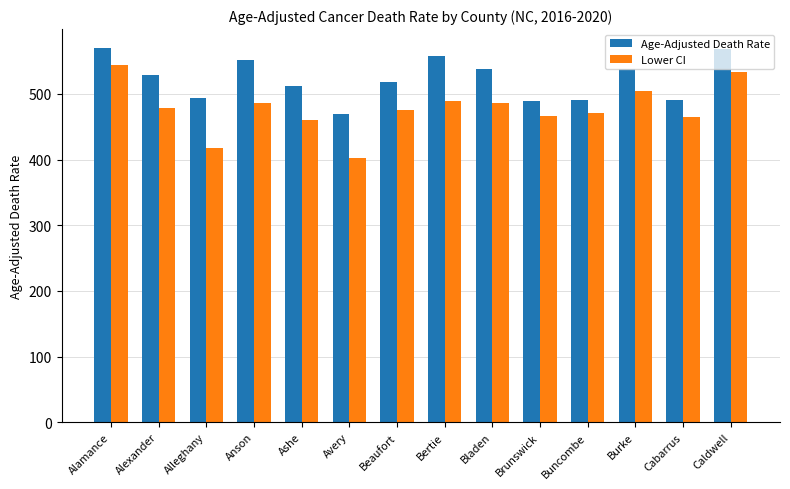

At which label does Lower CI reach its peak?

Alamance